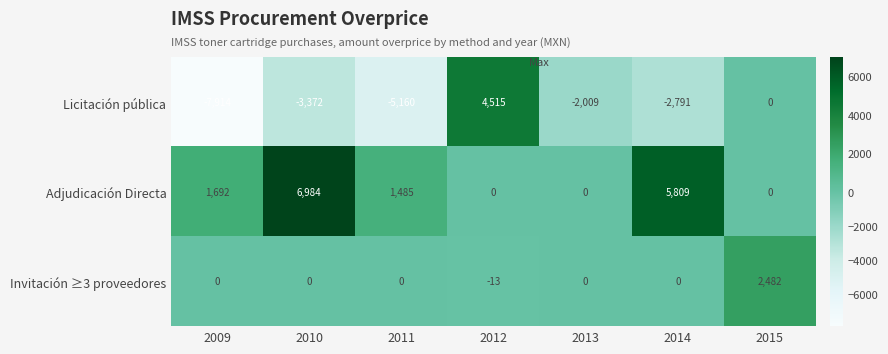

Rank the series by their average value, from lowest to highest.

Licitación pública, Invitación ≥3 proveedores, Adjudicación Directa